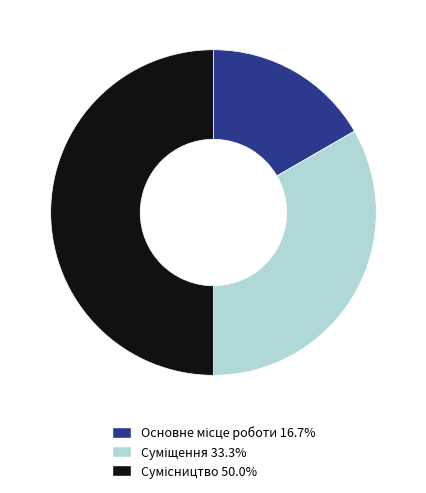

Is there any slice that represents more than half of the pie?

No